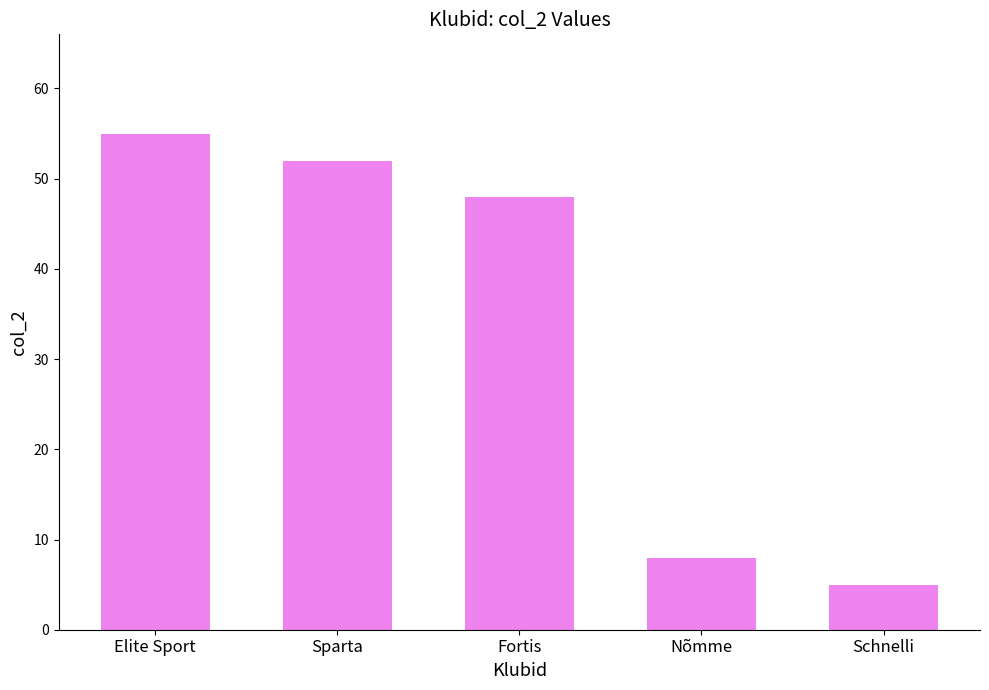

Which has a higher value, Schnelli or Elite Sport?

Elite Sport